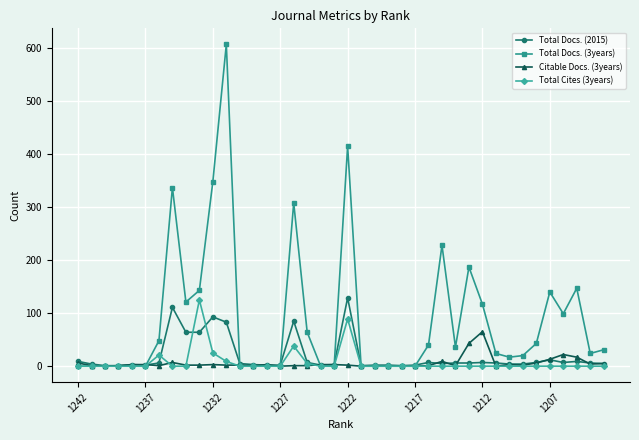

What are all the series names shown in the legend?

Total Docs. (2015), Total Docs. (3years), Citable Docs. (3years), Total Cites (3years)